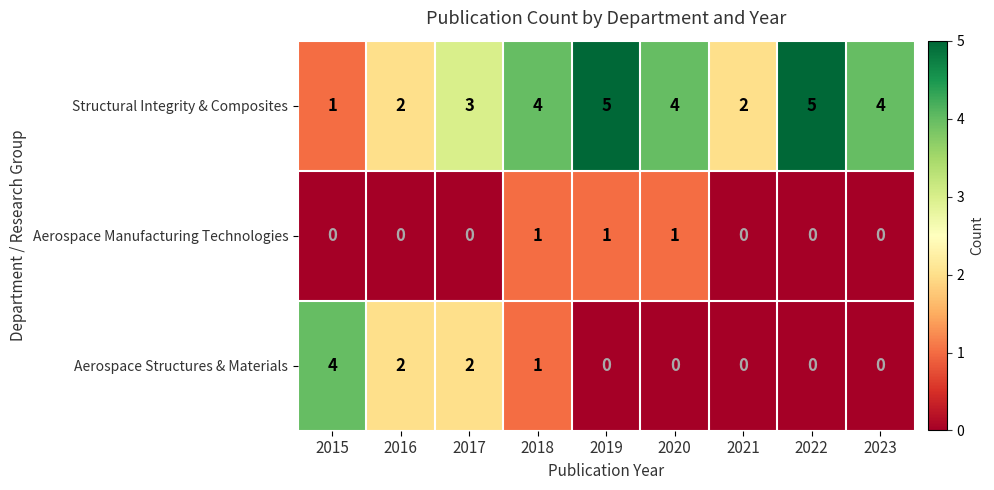

What is the greatest value displayed?

5